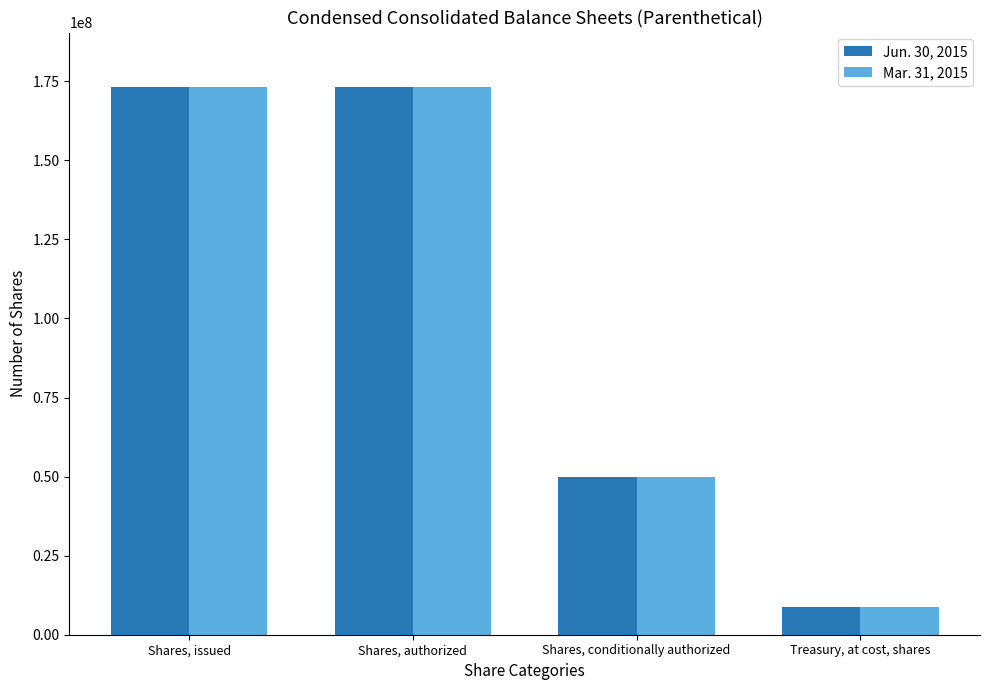

What is the label of the 3rd bar from the left?

Shares, conditionally authorized